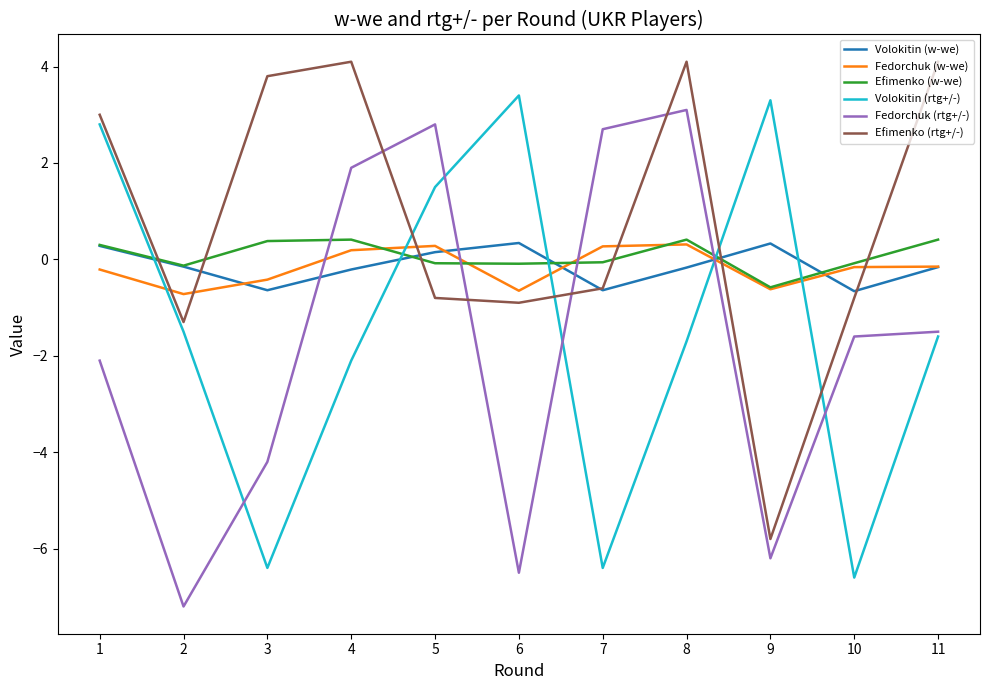

Count the number of categories in the chart.

11